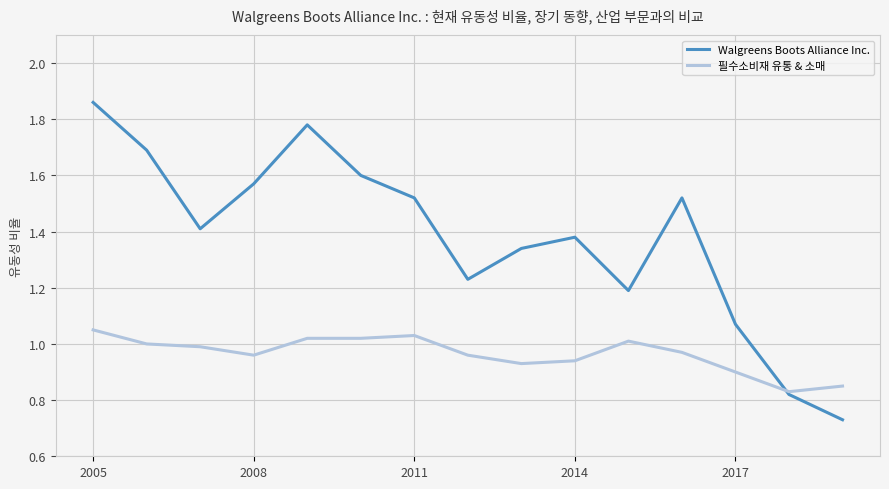

List the series in order of their overall mean, lowest first.

필수소비재 유통 & 소매, Walgreens Boots Alliance Inc.